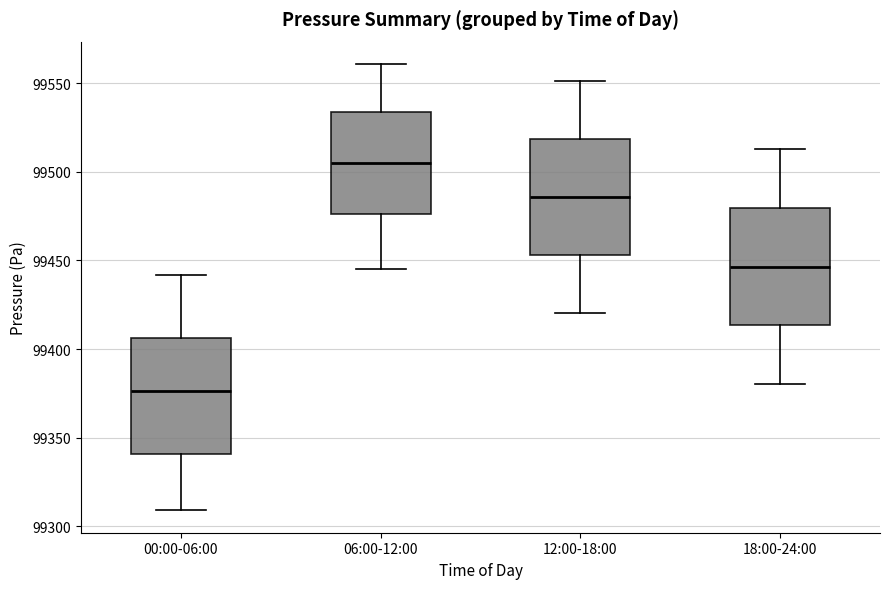

Which box's median line is the highest?

06:00-12:00